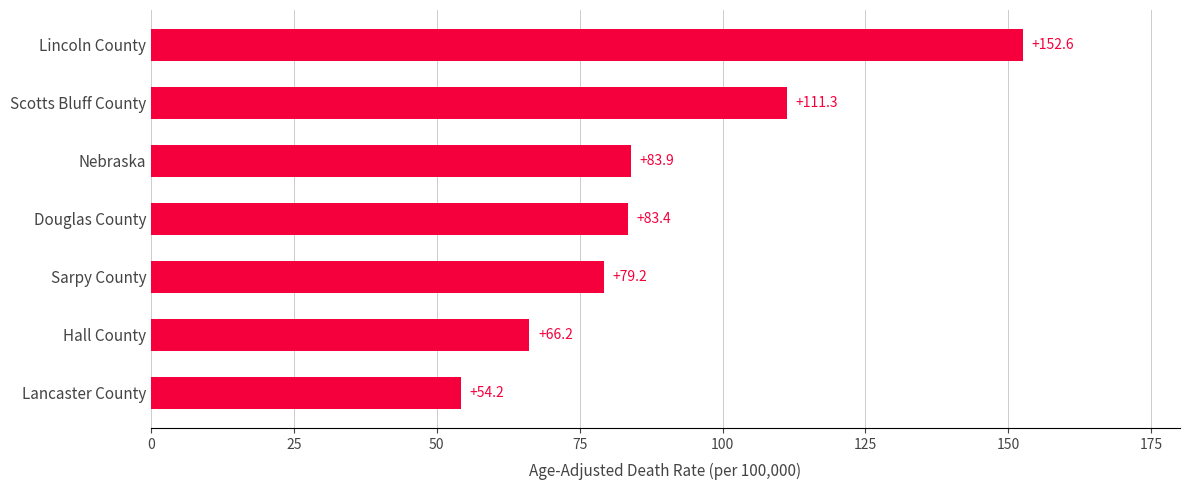

The chart shows a value of 83.4 at Douglas County. True or false?

True